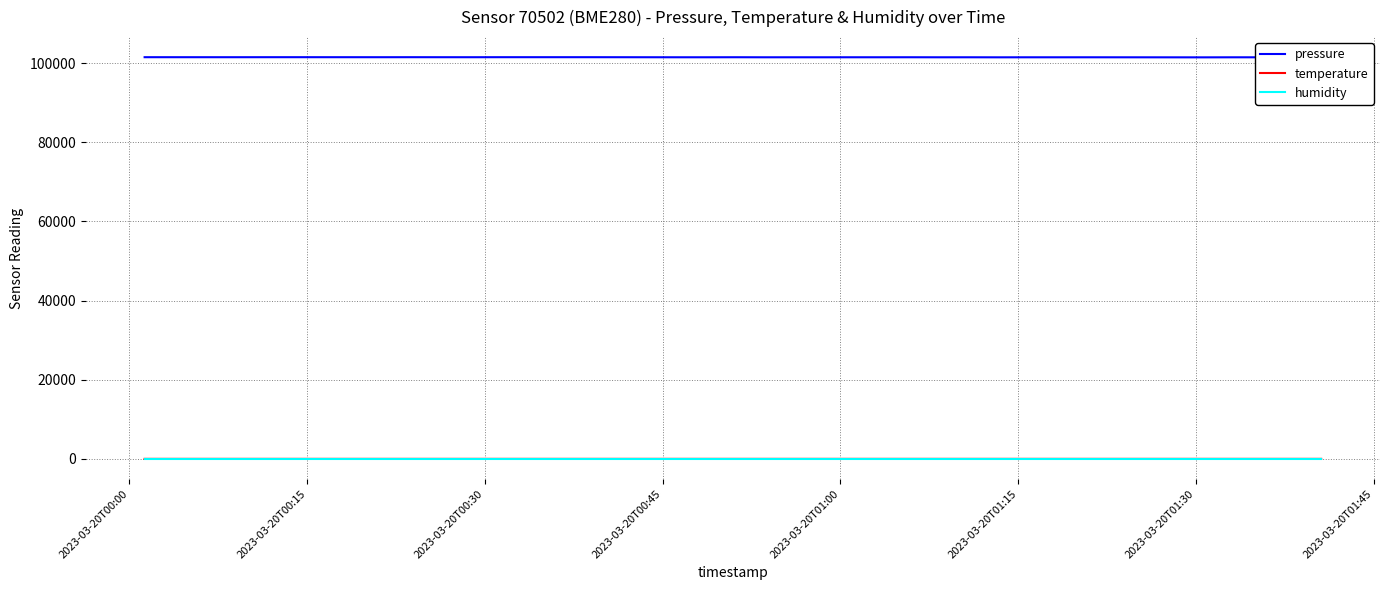

True or false: temperature and pressure cross at least once.

False